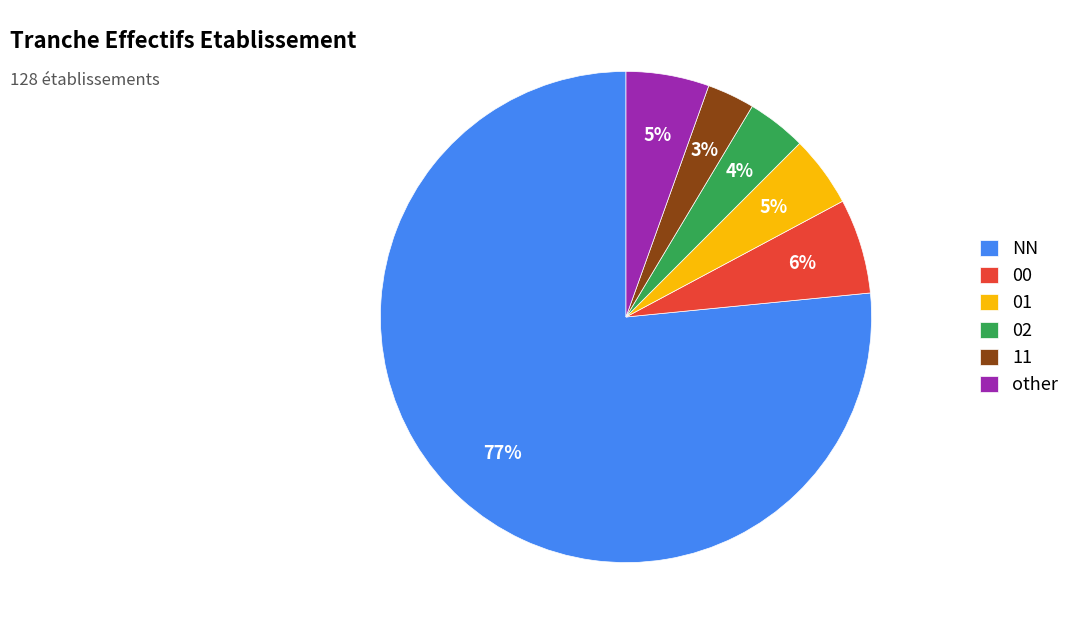

How many slices are in this pie chart?

6